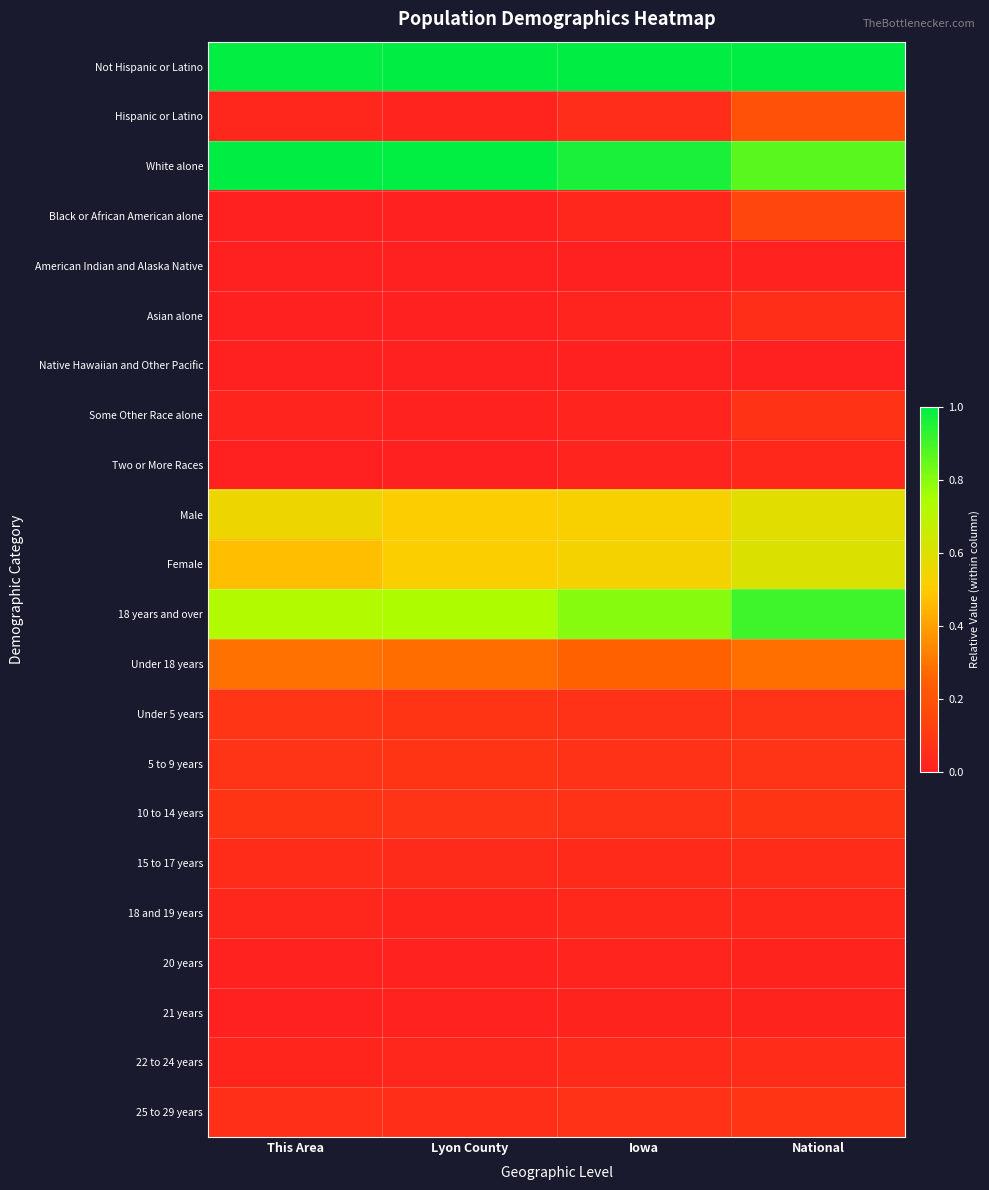

What is the spread (max minus min) of values at Lyon County?

1.0